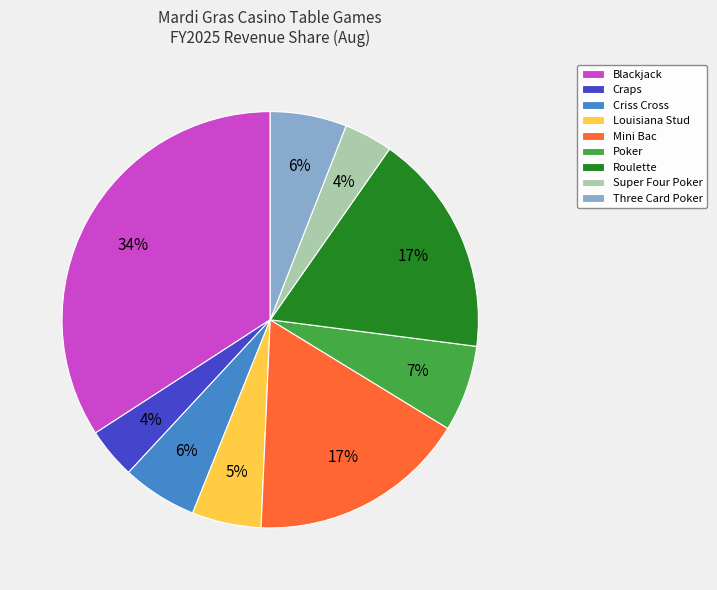

Which slice is the largest?

Blackjack